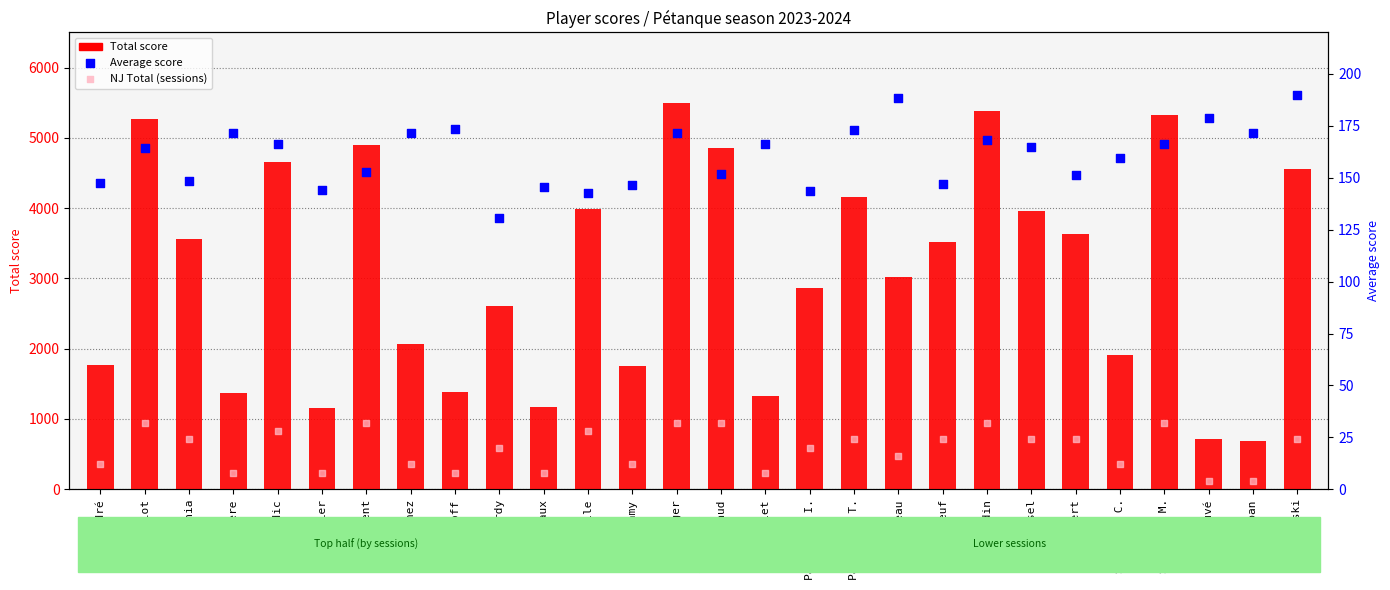

Which series contains the lowest Y value?

NJ Total (sessions)